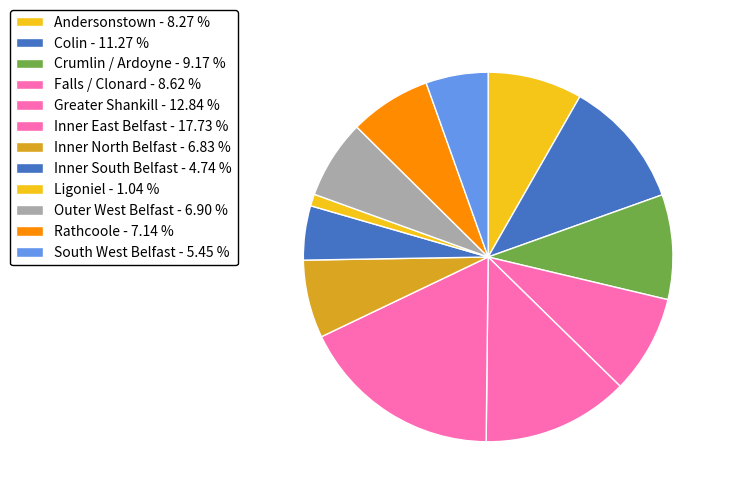

To the nearest percent, what is the combined percentage of Inner South Belfast and Crumlin / Ardoyne?

14%